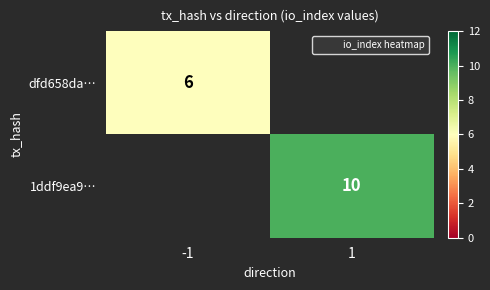

The value of 1ddf9ea9… at 1 is 10.0. True or false?

True